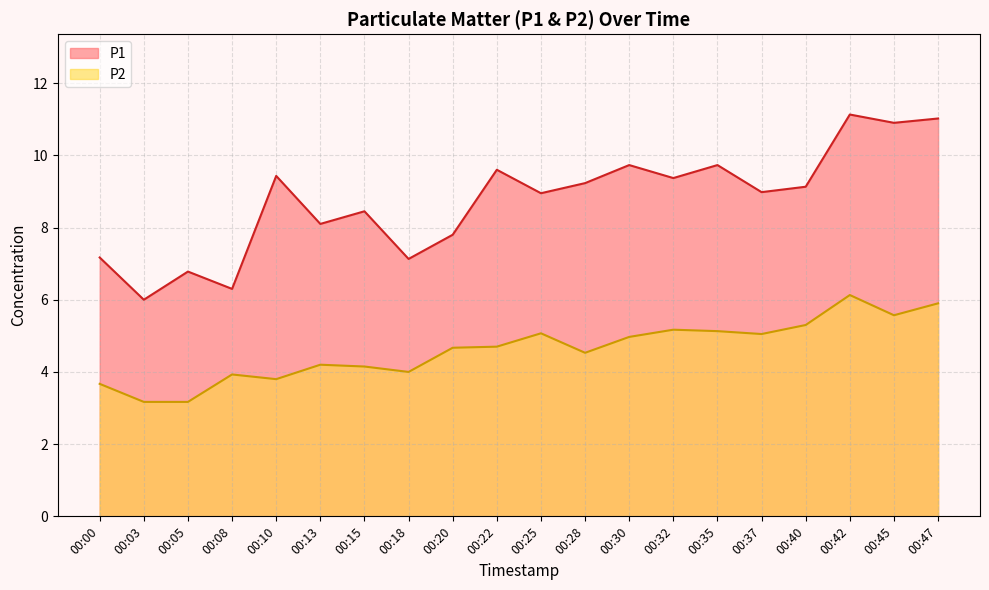

In P1, how many points are higher than both neighbors (excluding endpoints)?

7